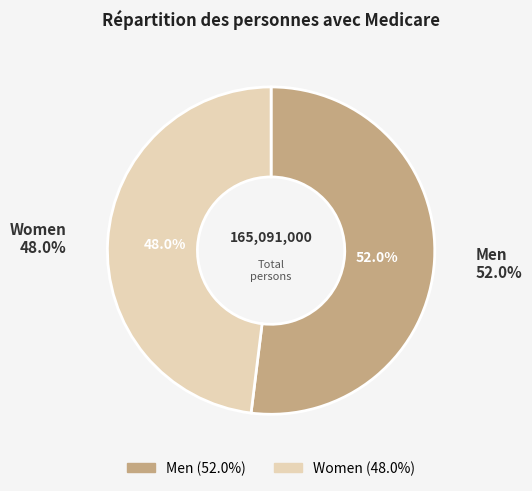

To the nearest percent, what portion does Men represent?

52%